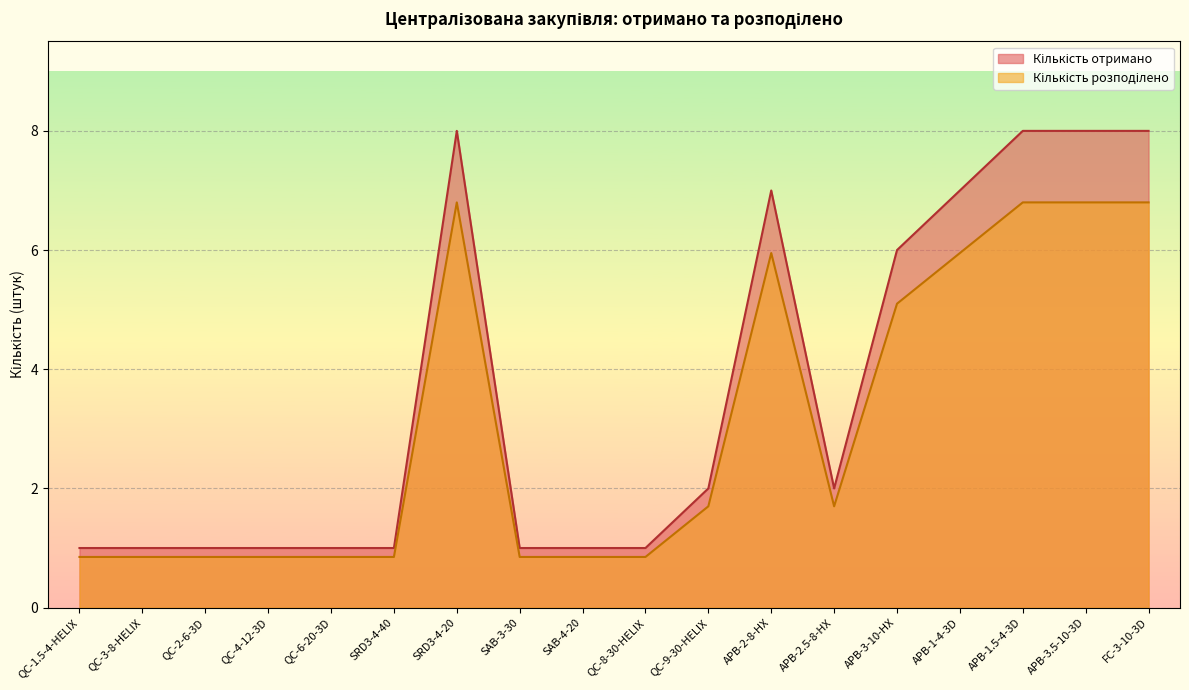

At which label does Кількість отримано reach its peak?

SRD3-4-20